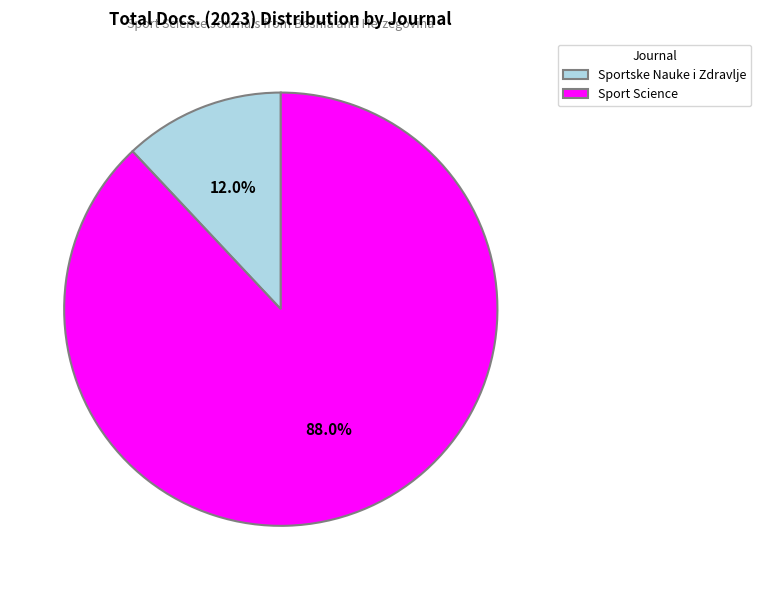

To the nearest percent, what portion does Sportske Nauke i Zdravlje represent?

12%